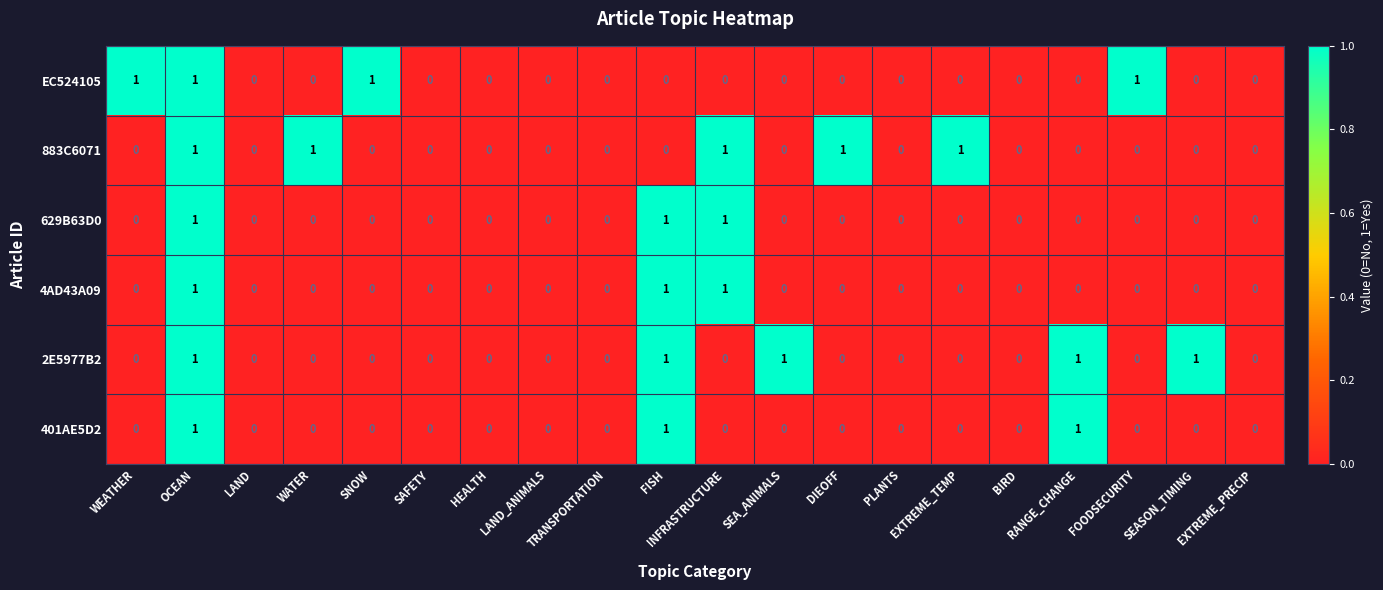

Count the 4AD43A09 values in the range 0 to 1.

20